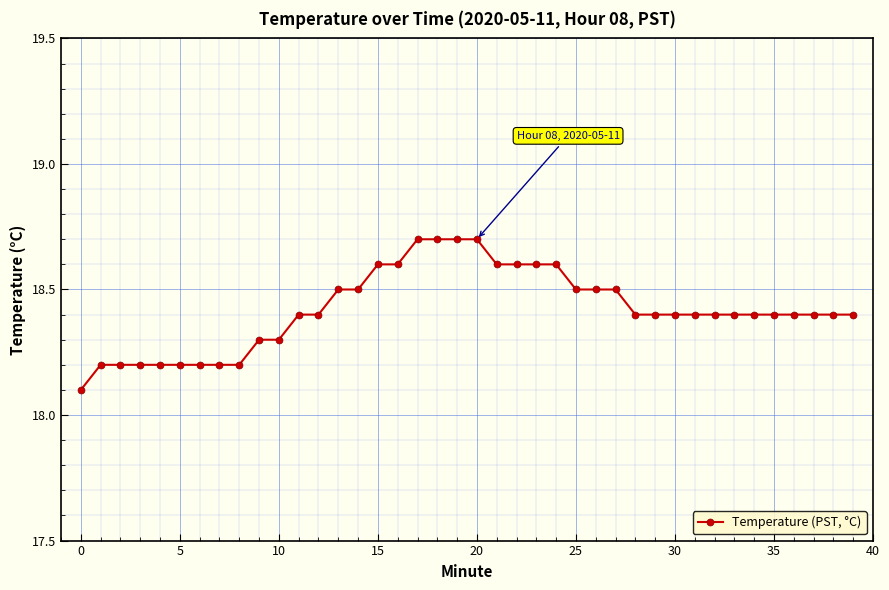

Is this an area chart (filled region under the line)?

No